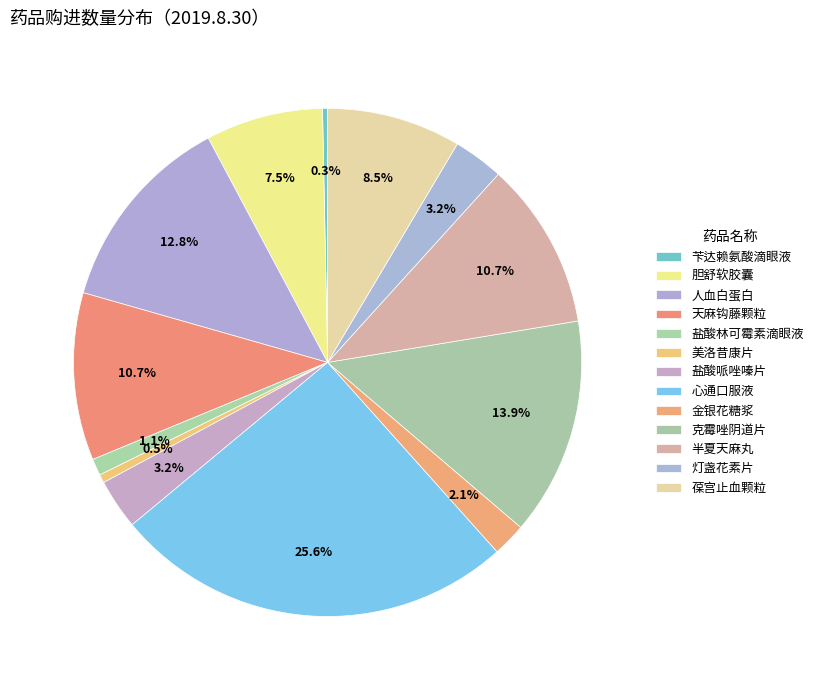

Which category has the smallest portion of the pie?

苄达赖氨酸滴眼液